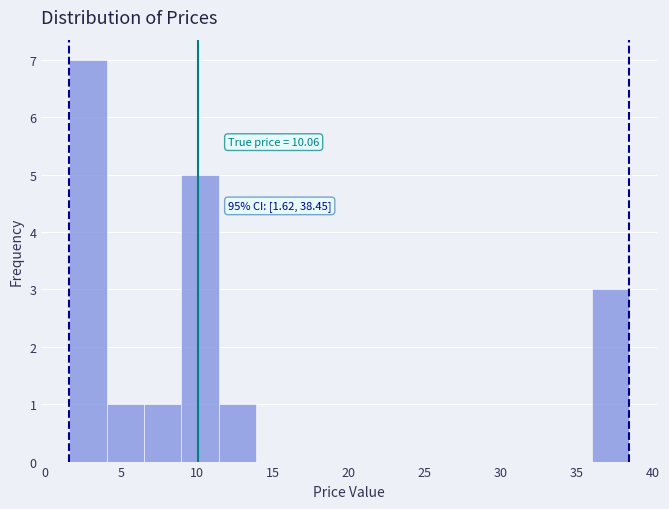

Which range on the x-axis has the tallest bar?

1.5 to 4.0